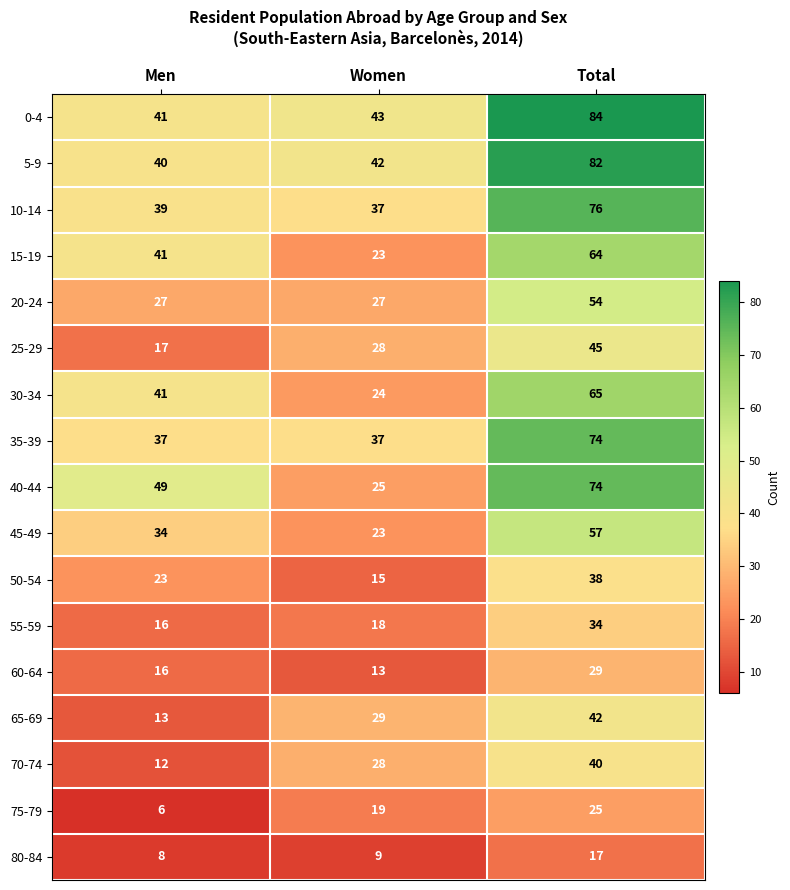

Where is 10-14 nearest to the value 56?

Men